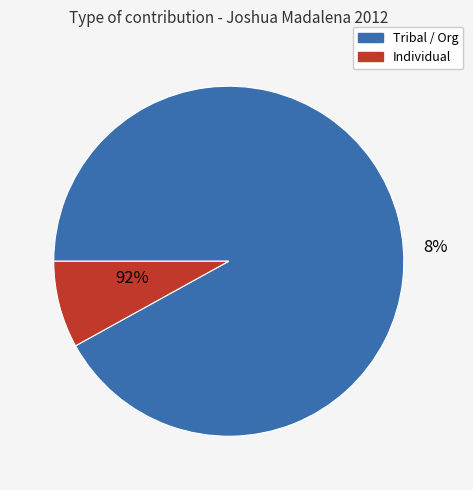

The santo domingo tribe slice represents 73% of the pie. True or false?

False